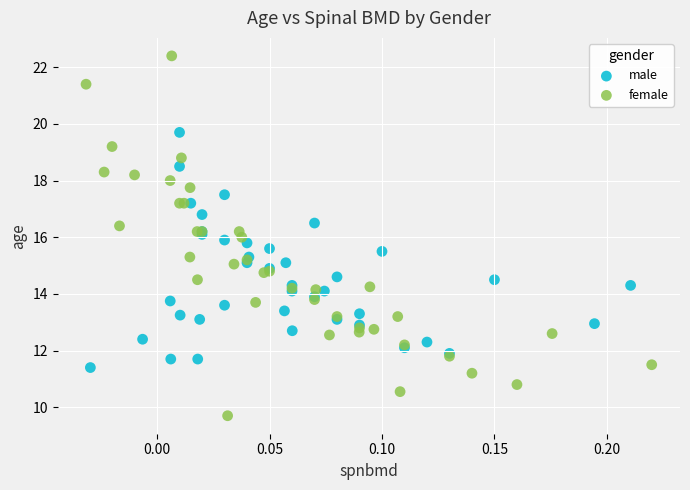

Which series reaches the minimum Y coordinate?

female